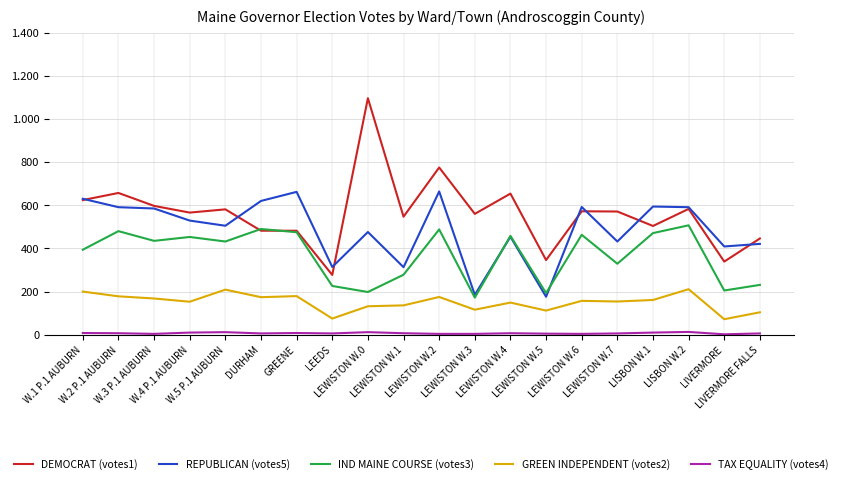

Where is the first local minimum for REPUBLICAN (votes5)?

W.5 P.1 AUBURN